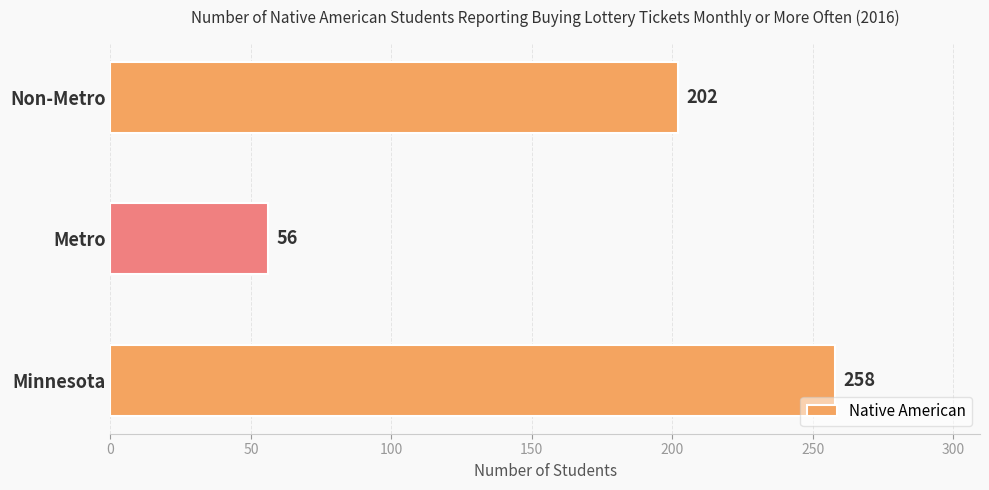

Rank the categories by value from highest to lowest.

Minnesota, Non-Metro, Metro